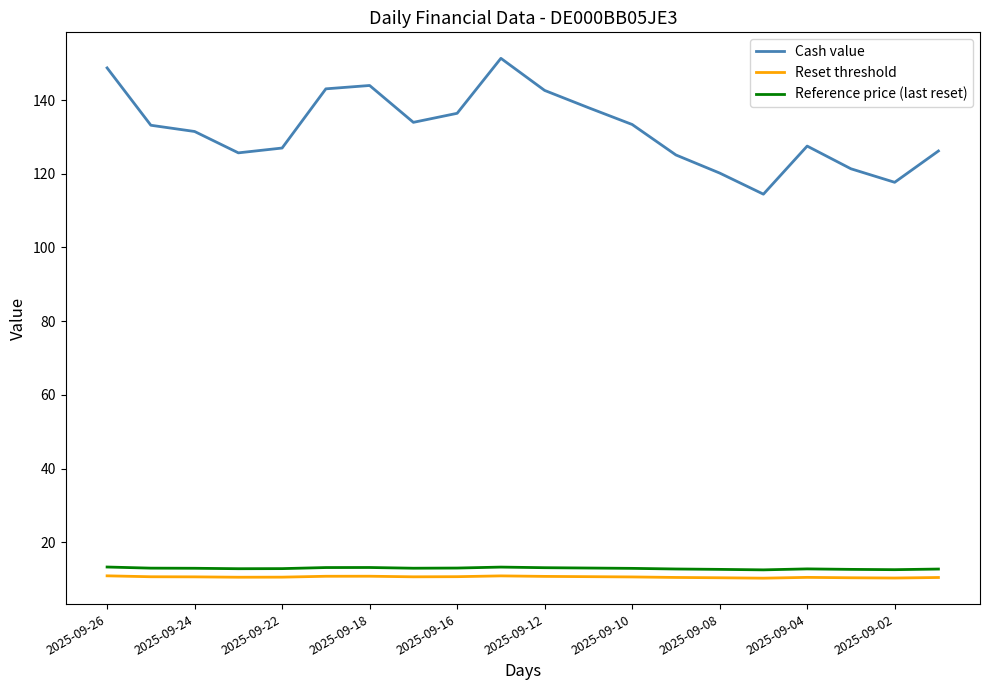

What is the minimum value for Reference price (last reset)?

12.5